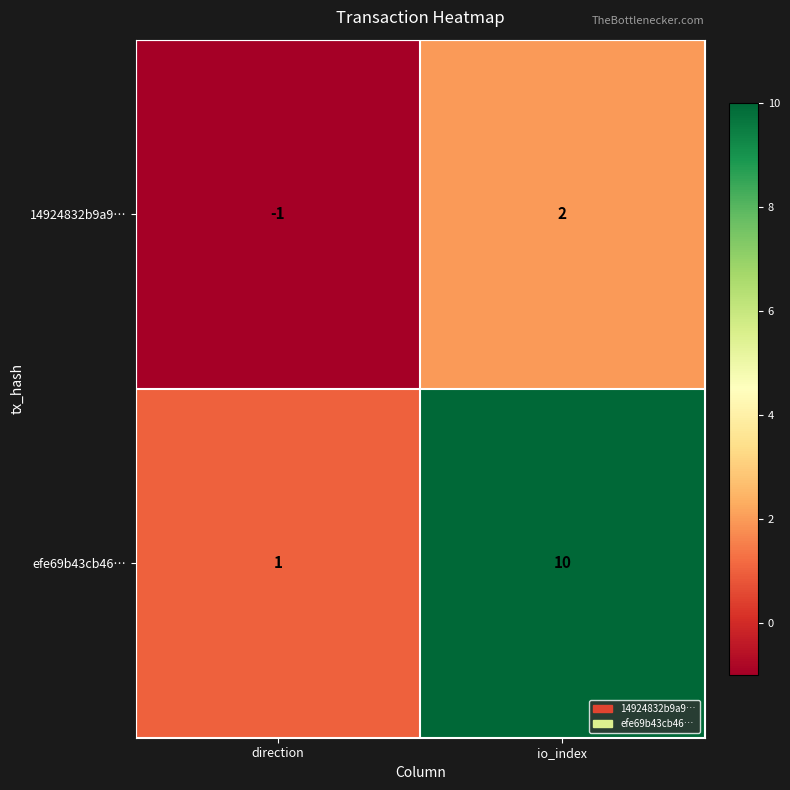

What is the spread (max minus min) of values at io_index?

8